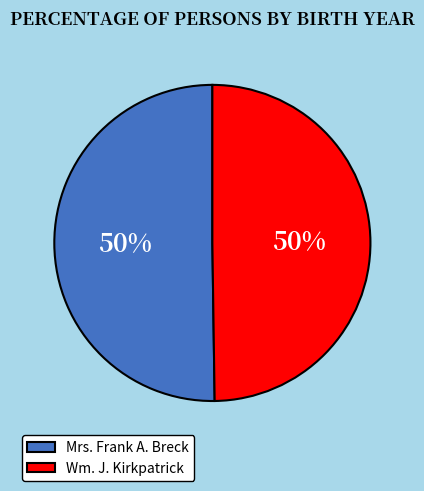

To the nearest percent, what is the combined percentage of Wm. J. Kirkpatrick and Mrs. Frank A. Breck?

100%